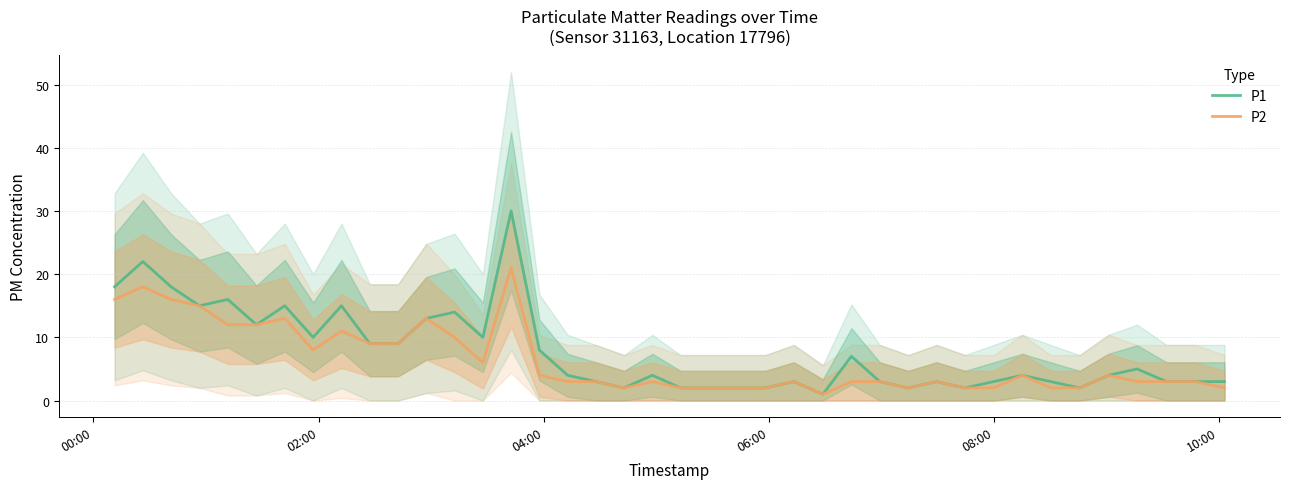

In P2, how many points are lower than both neighbors (excluding endpoints)?

5